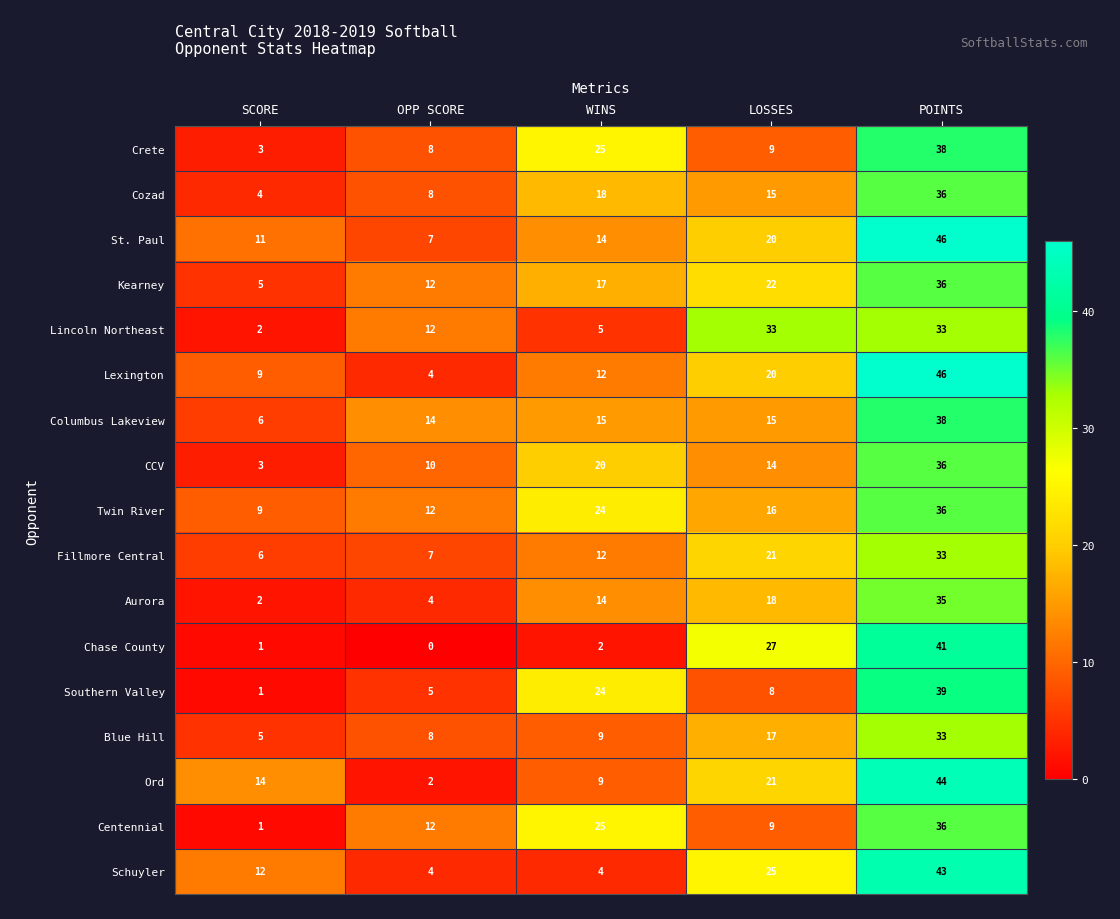

List the labels in order of Cozad value, largest first.

POINTS, WINS, LOSSES, OPP SCORE, SCORE